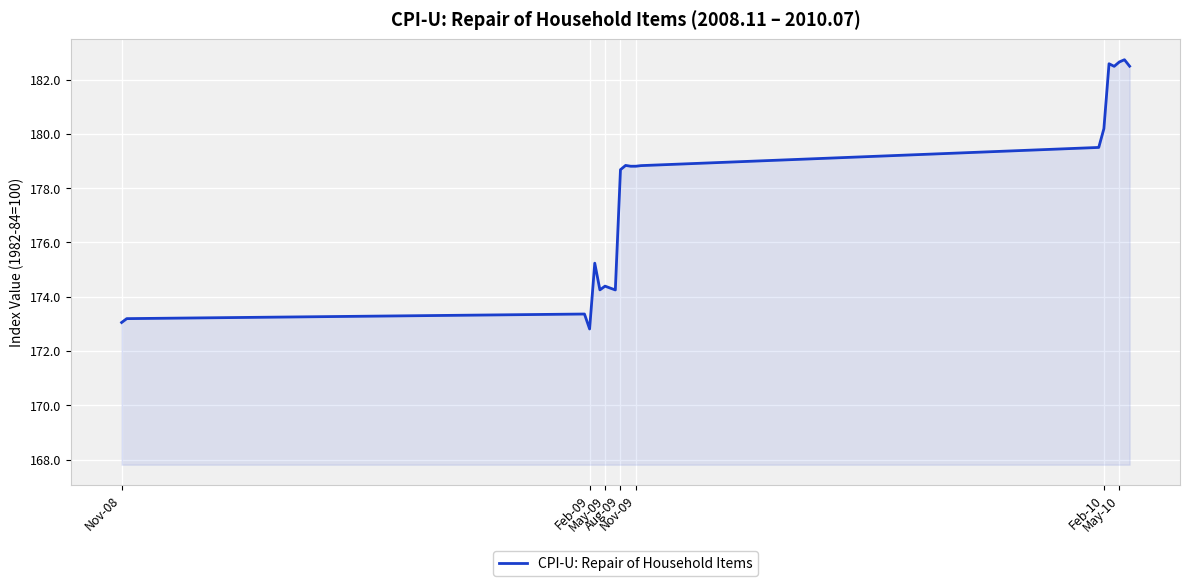

What is the sum of all values?

3731.5